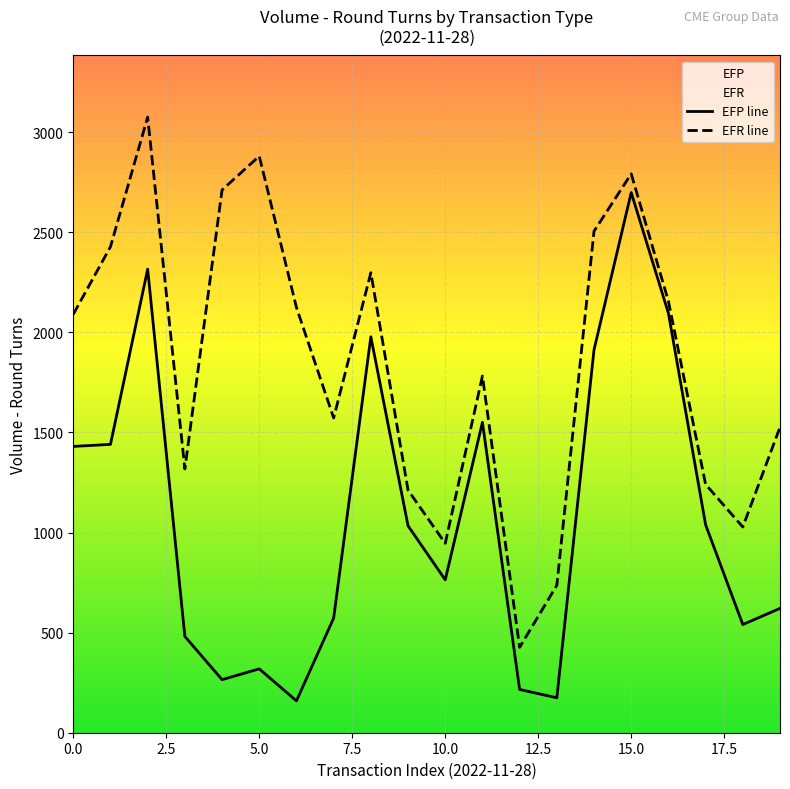

What is the spread (max minus min) of values at 10?

182.2